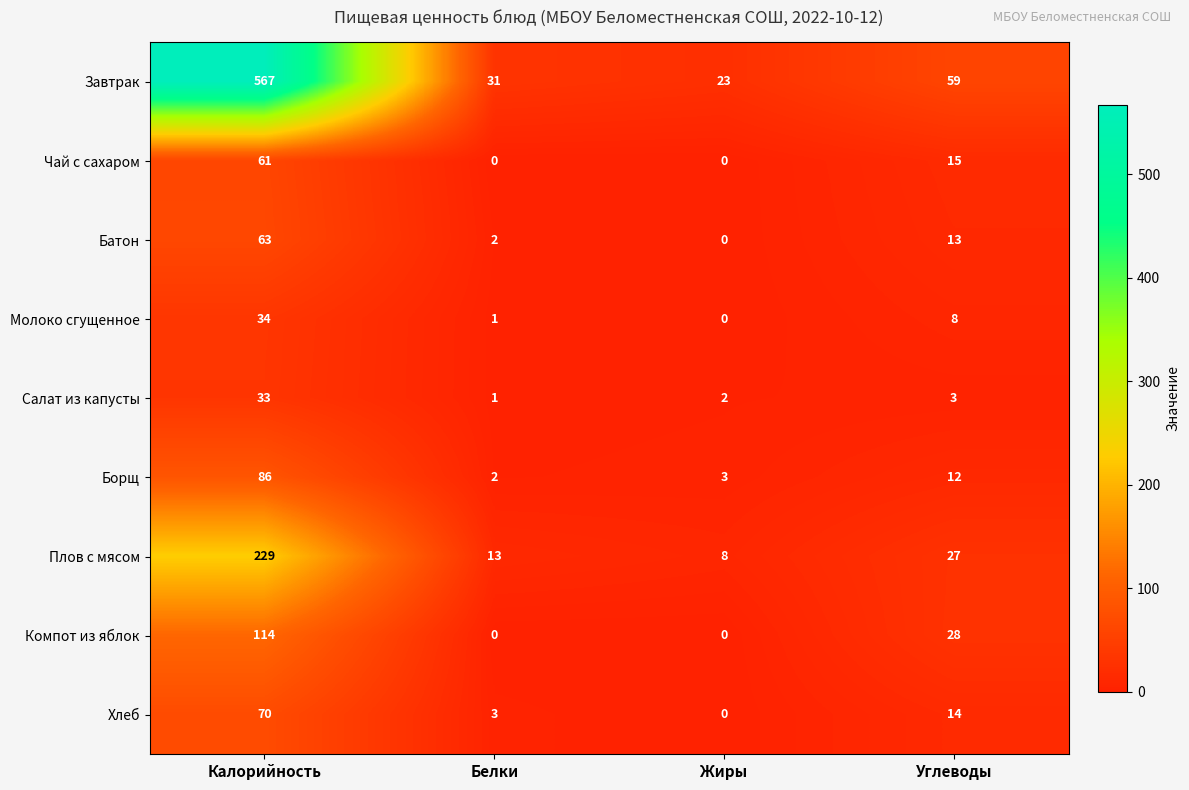

How many values in the Завтрак series are below 59?

2